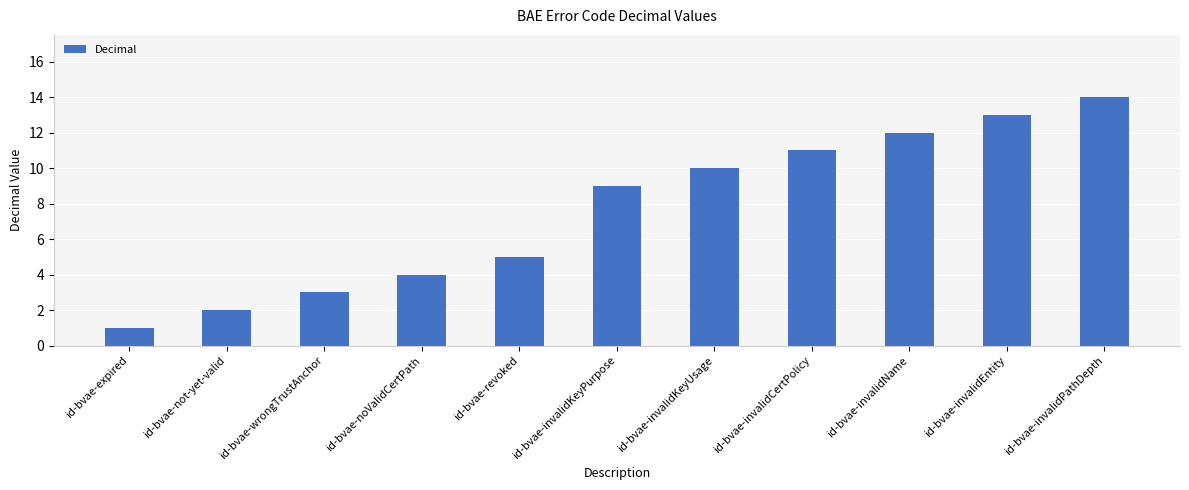

How many bars are there in total?

11